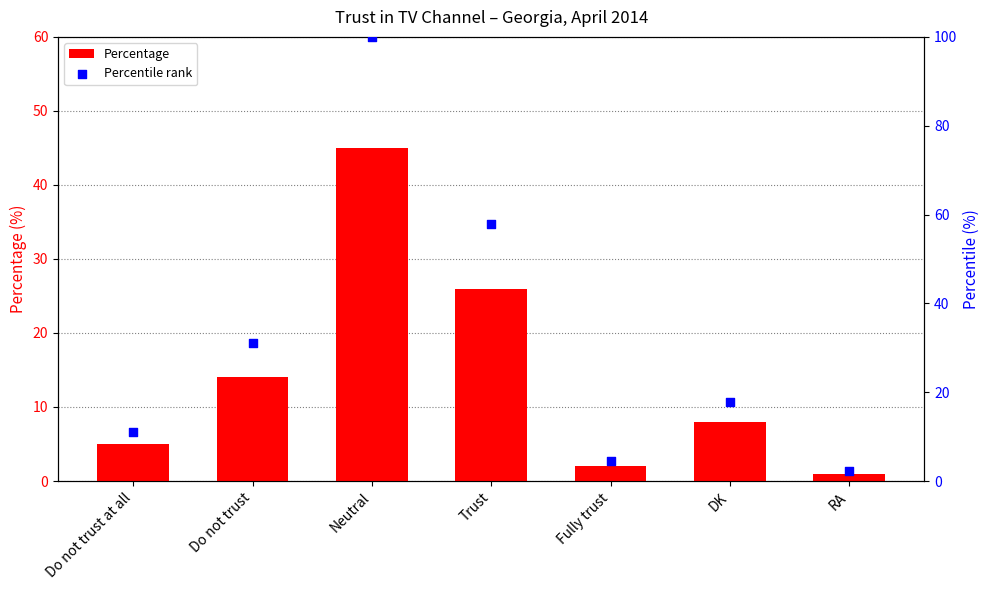

Which series contains the highest Y value?

Percentile rank